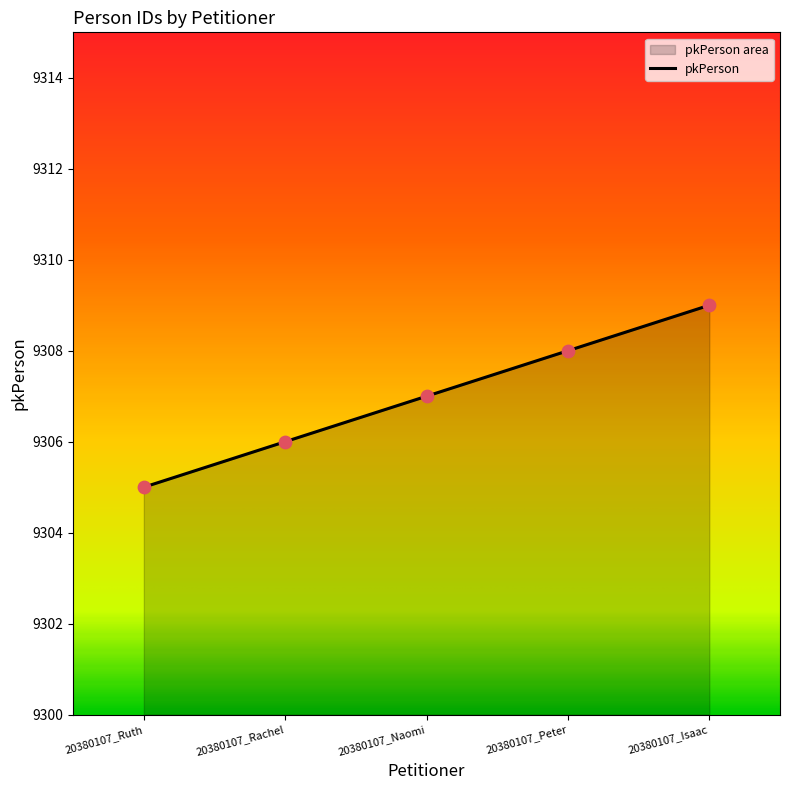

What is the ratio of the value at 20380107_Naomi to the value at 20380107_Peter?

1.0